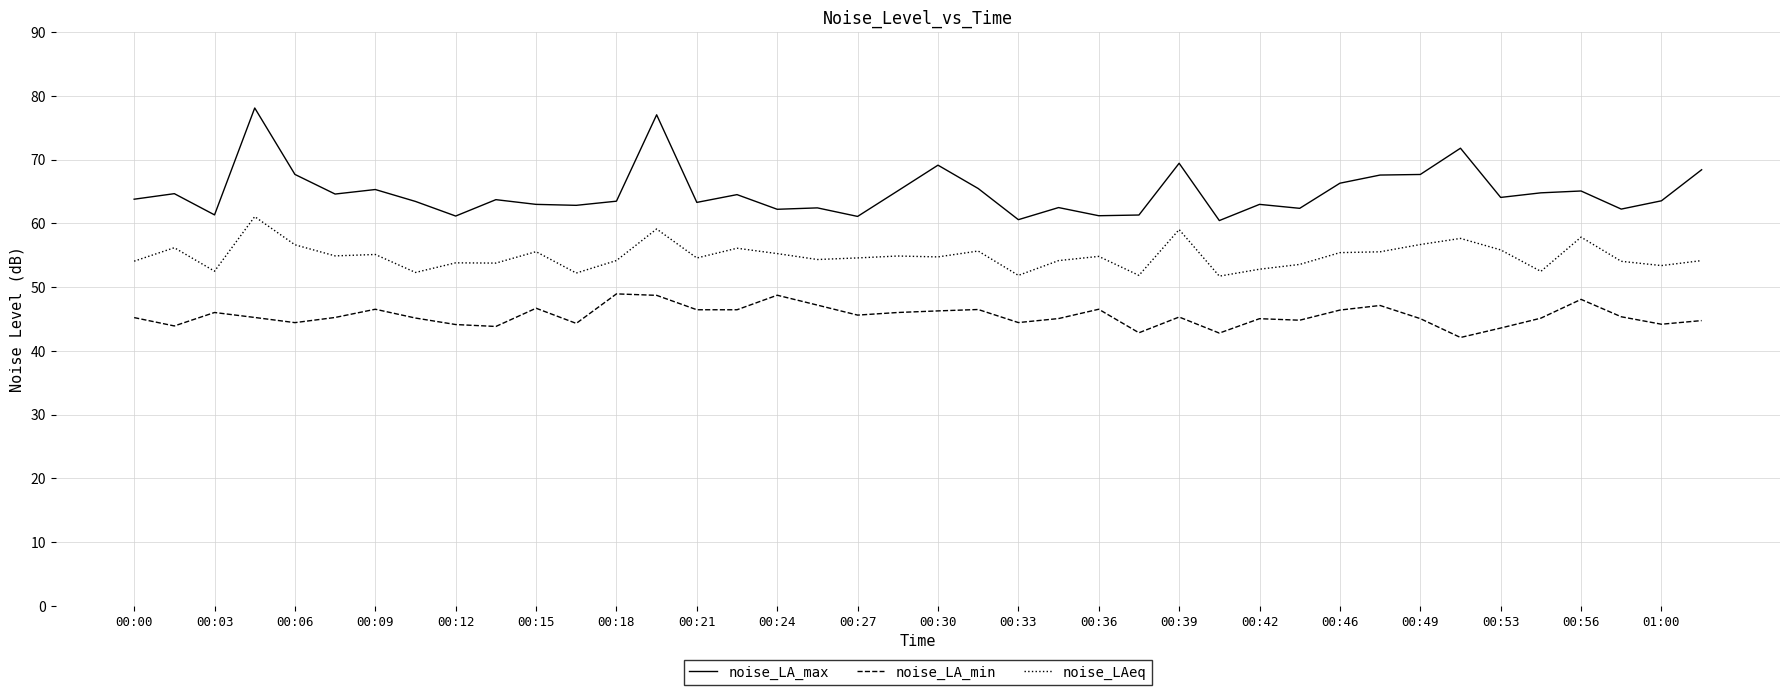

Rank the series by their maximum value, from lowest to highest.

noise_LA_min, noise_LAeq, noise_LA_max